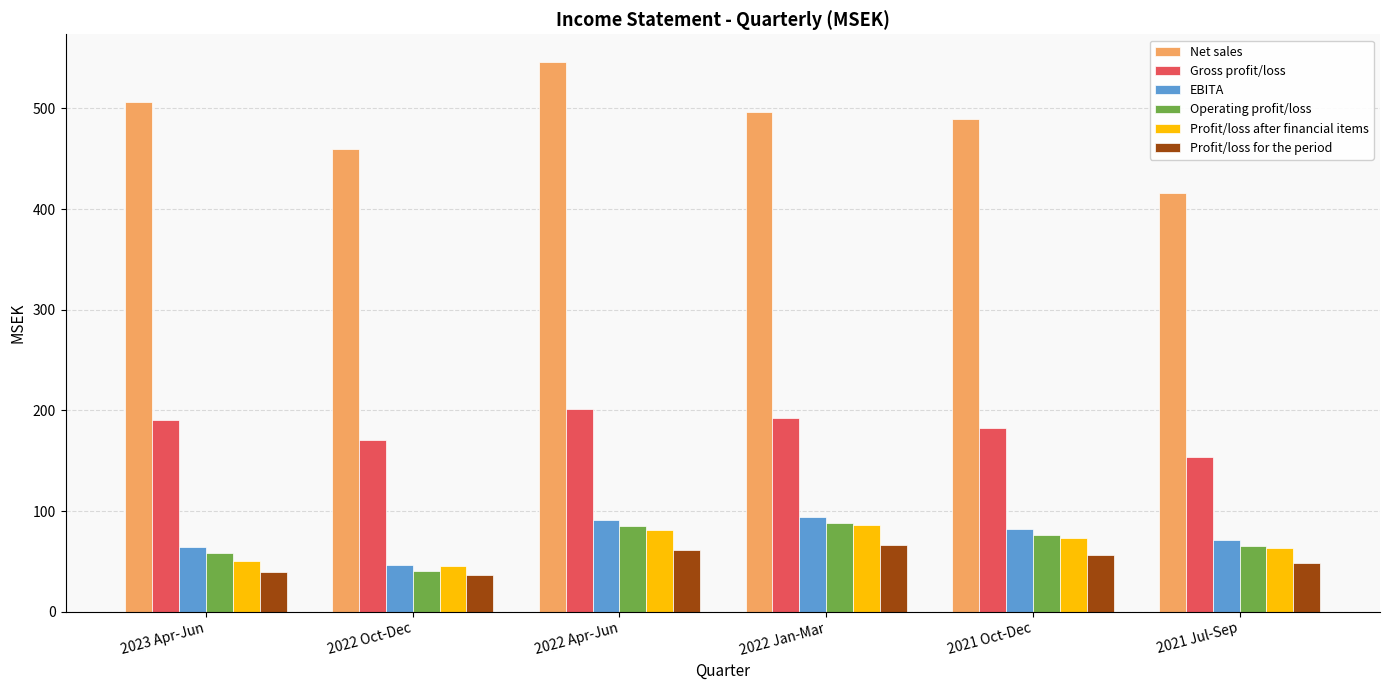

What is the difference between the Gross profit/loss values at 2021 Jul-Sep and 2021 Oct-Dec?

28.5